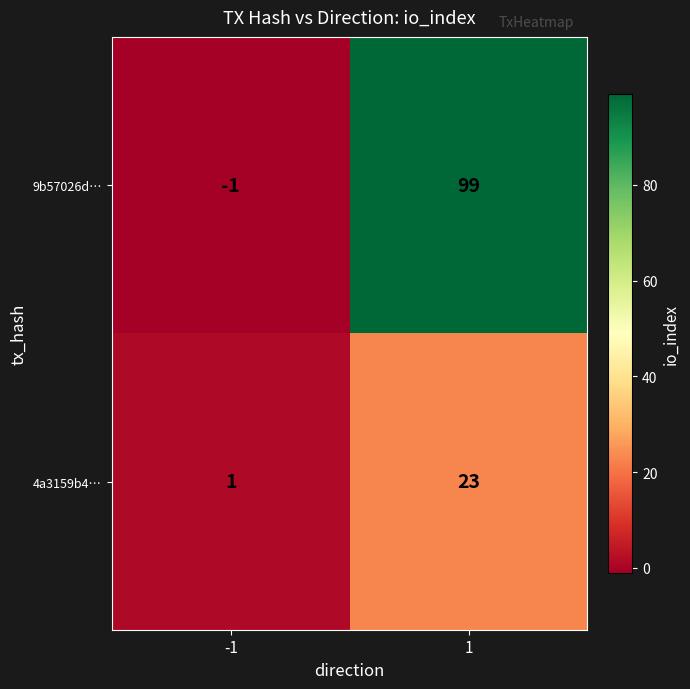

What is the highest value of the 4a3159b4… series?

23